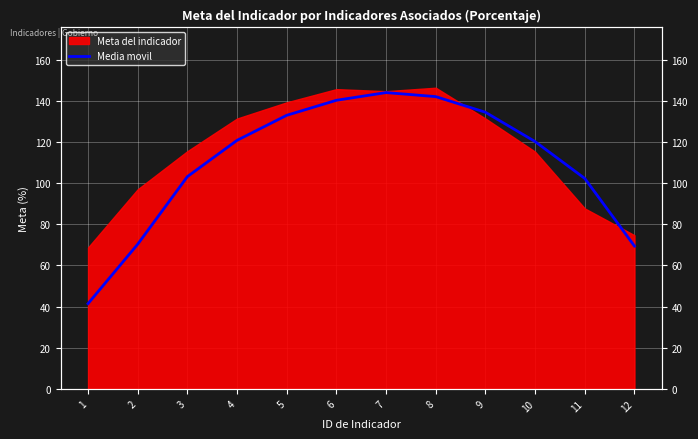

Where does the data first go above 120?

4